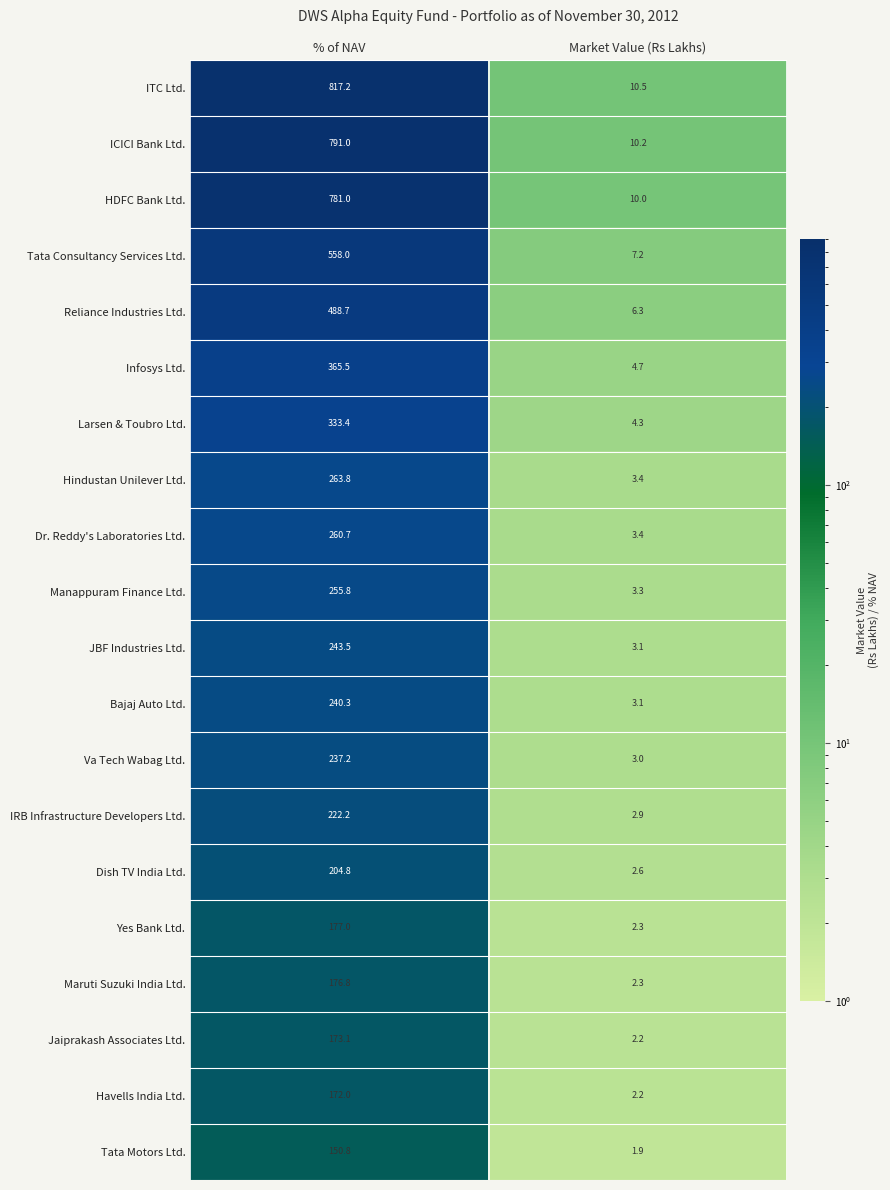

Which series has the largest range (max minus min)?

ITC Ltd.